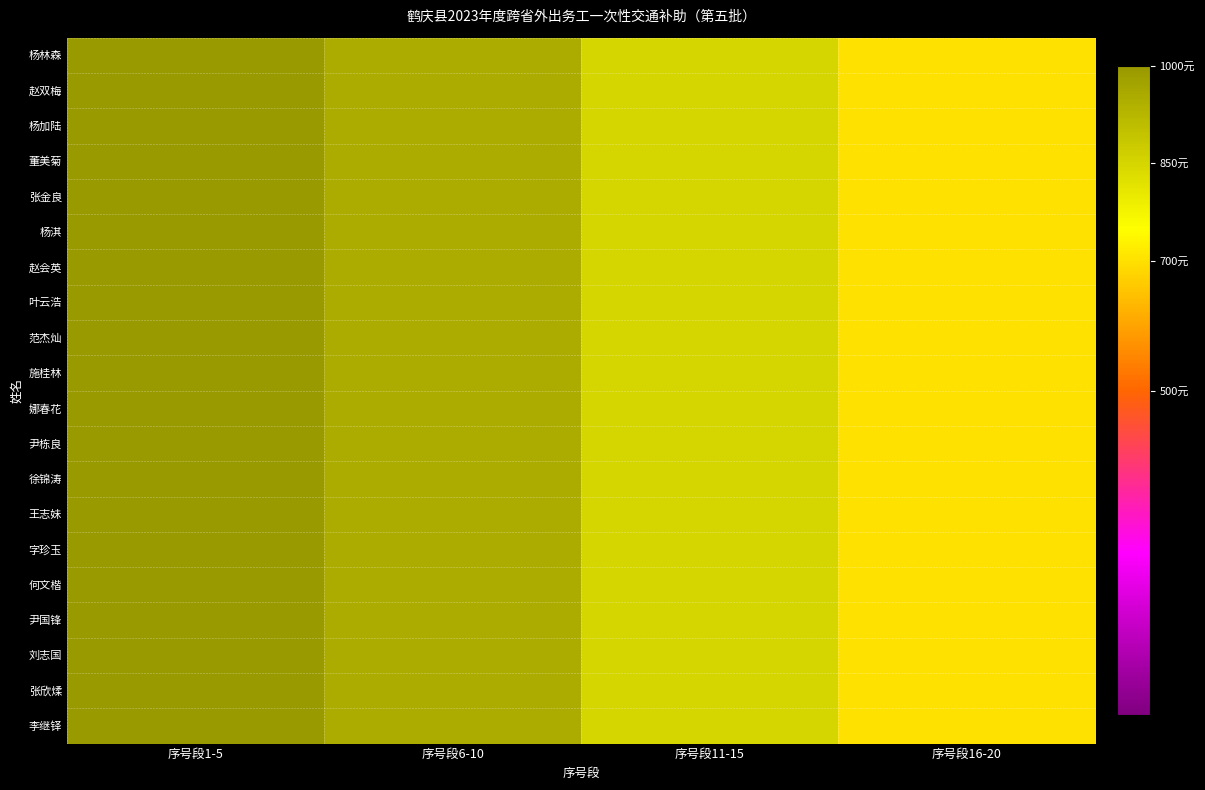

Reading left to right, list all the values displayed in this chart.

杨林森: 序号段1-5=1000	序号段6-10=950	序号段11-15=850	序号段16-20=700
赵双梅: 序号段1-5=1000	序号段6-10=950	序号段11-15=850	序号段16-20=700
杨加陆: 序号段1-5=1000	序号段6-10=950	序号段11-15=850	序号段16-20=700
董美菊: 序号段1-5=1000	序号段6-10=950	序号段11-15=850	序号段16-20=700
张金良: 序号段1-5=1000	序号段6-10=950	序号段11-15=850	序号段16-20=700
杨淇: 序号段1-5=1000	序号段6-10=950	序号段11-15=850	序号段16-20=700
赵会英: 序号段1-5=1000	序号段6-10=950	序号段11-15=850	序号段16-20=700
叶云浩: 序号段1-5=1000	序号段6-10=950	序号段11-15=850	序号段16-20=700
范杰灿: 序号段1-5=1000	序号段6-10=950	序号段11-15=850	序号段16-20=700
施桂林: 序号段1-5=1000	序号段6-10=950	序号段11-15=850	序号段16-20=700
娜春花: 序号段1-5=1000	序号段6-10=950	序号段11-15=850	序号段16-20=700
尹栋良: 序号段1-5=1000	序号段6-10=950	序号段11-15=850	序号段16-20=700
徐锦涛: 序号段1-5=1000	序号段6-10=950	序号段11-15=850	序号段16-20=700
王志妹: 序号段1-5=1000	序号段6-10=950	序号段11-15=850	序号段16-20=700
字珍玉: 序号段1-5=1000	序号段6-10=950	序号段11-15=850	序号段16-20=700
何文楷: 序号段1-5=1000	序号段6-10=950	序号段11-15=850	序号段16-20=700
尹国锋: 序号段1-5=1000	序号段6-10=950	序号段11-15=850	序号段16-20=700
刘志国: 序号段1-5=1000	序号段6-10=950	序号段11-15=850	序号段16-20=700
张欣煣: 序号段1-5=1000	序号段6-10=950	序号段11-15=850	序号段16-20=700
李继铎: 序号段1-5=1000	序号段6-10=950	序号段11-15=850	序号段16-20=700